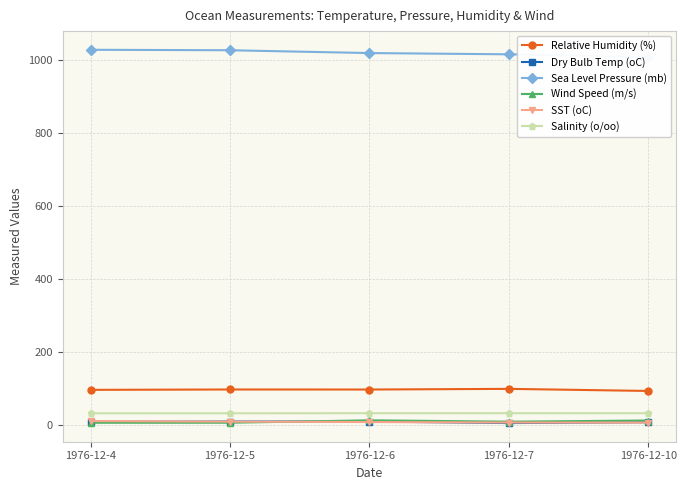

After their last crossing, which series has the higher values: Dry Bulb Temp (oC) or SST (oC)?

Dry Bulb Temp (oC)